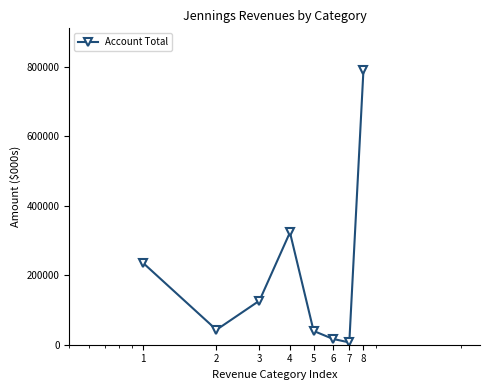

True or false: the data has more than 1 interior local peaks.

False